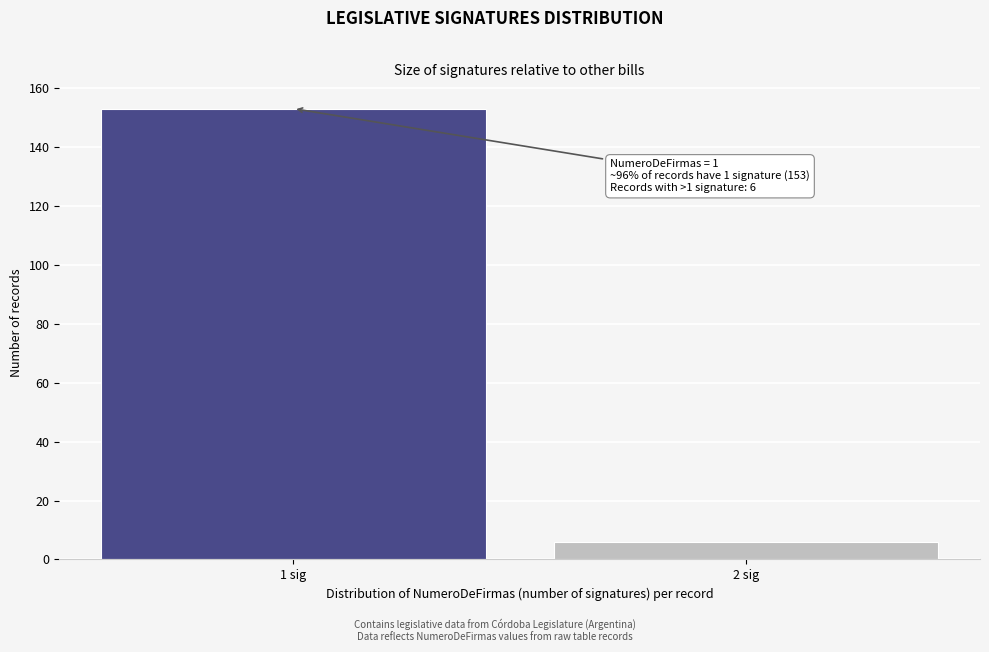

Reading right to left, extract all data points from this chart.

2 sig=6	1 sig=153